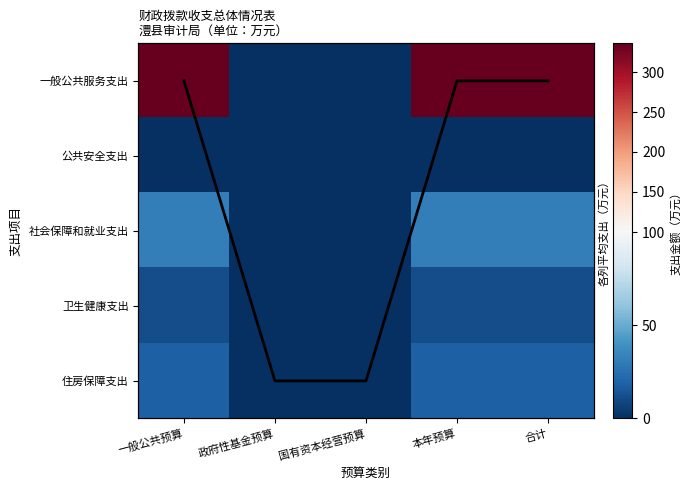

What is the approximate value of 住房保障支出 at 本年预算?

18.5